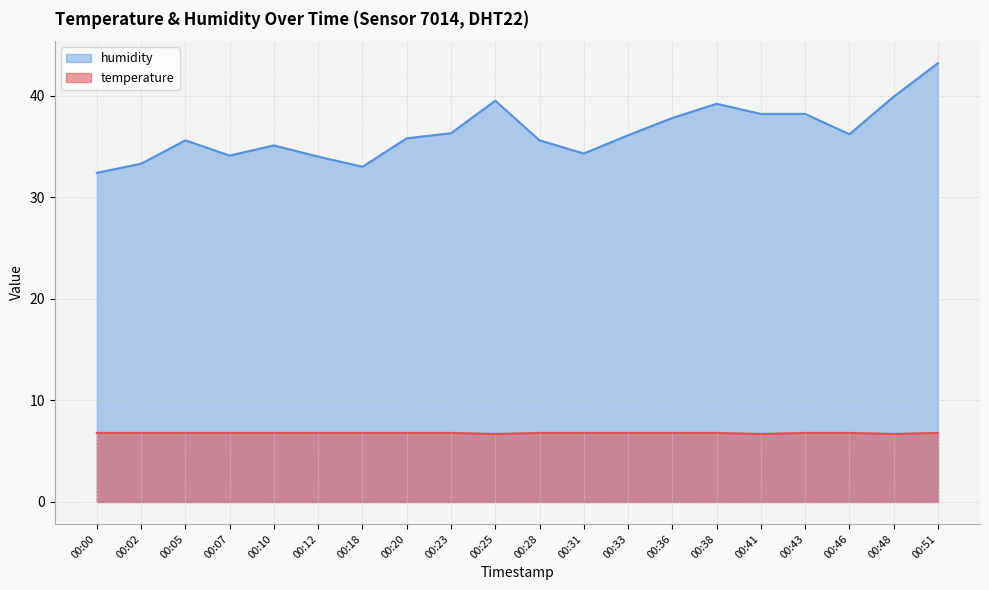

True or false: temperature and humidity intersect in this chart.

False